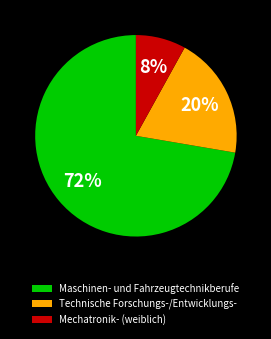

To the nearest percent, what is the difference between the Mechatronik- (weiblich) and Technische Forschungs-/Entwicklungs- slice percentages?

12%